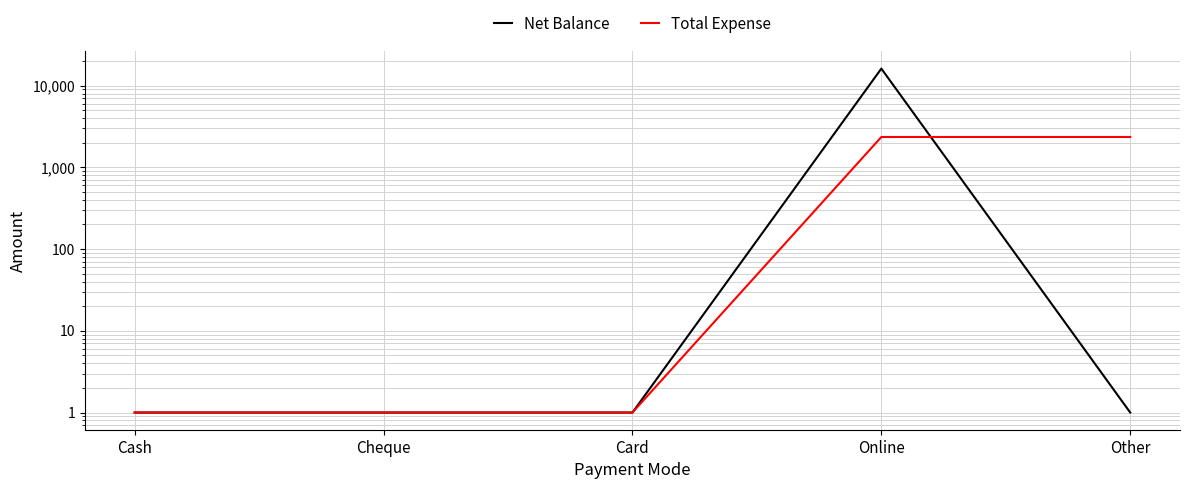

Reading right to left, what are all the values shown in this chart?

Net Balance: Other=1	Online=16148	Card=1	Cheque=1	Cash=1
Total Expense: Other=2352	Online=2352	Card=1	Cheque=1	Cash=1